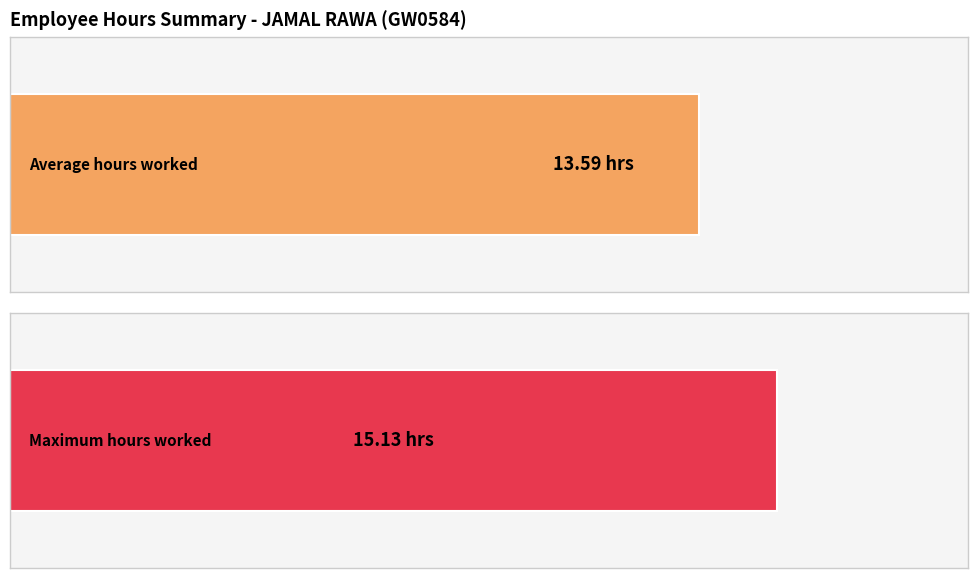

Does the chart contain any negative values?

No